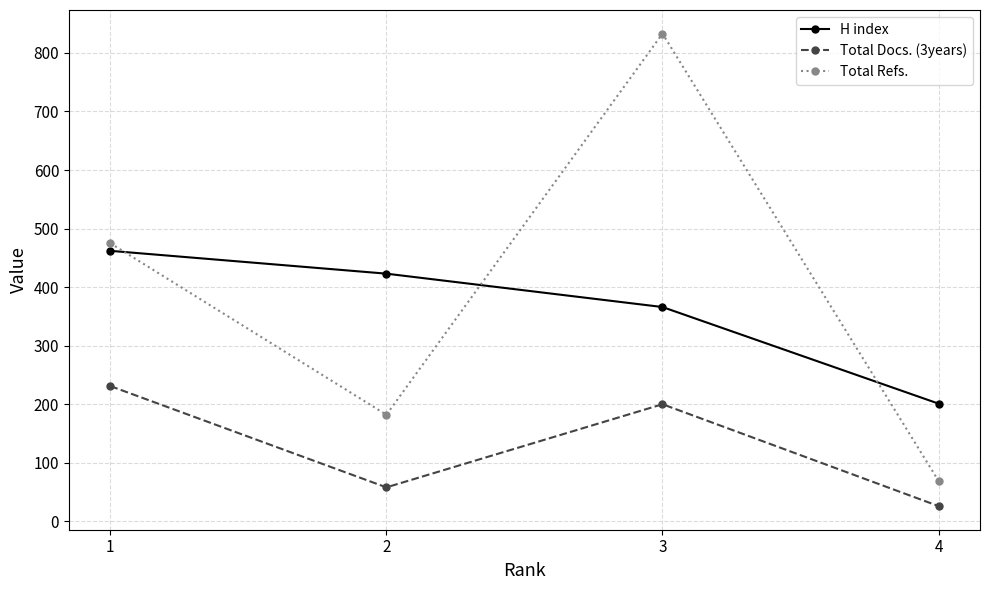

Where is the first local minimum for Total Docs. (3years)?

2